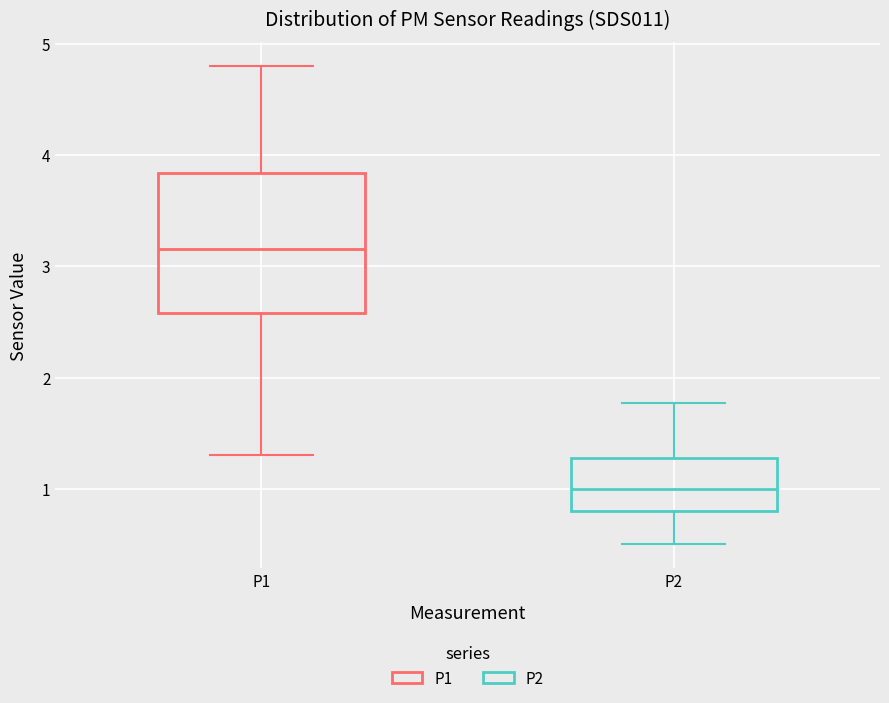

Where is the lower edge of the box for P1 on the y-axis? The values are not printed on the chart, so give them approximately, as read against the axis.

2.6